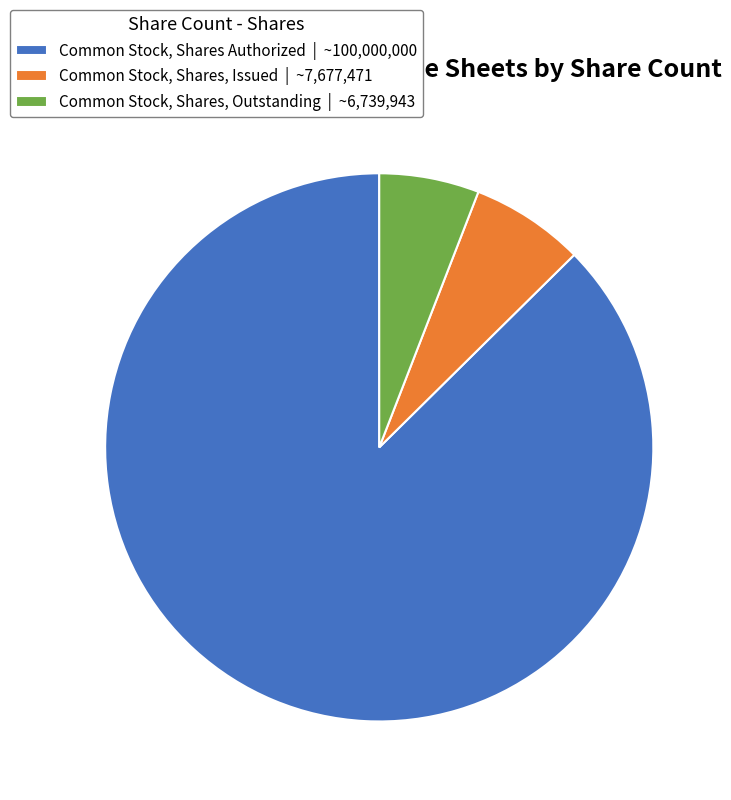

What is the majority slice?

Common Stock, Shares Authorized